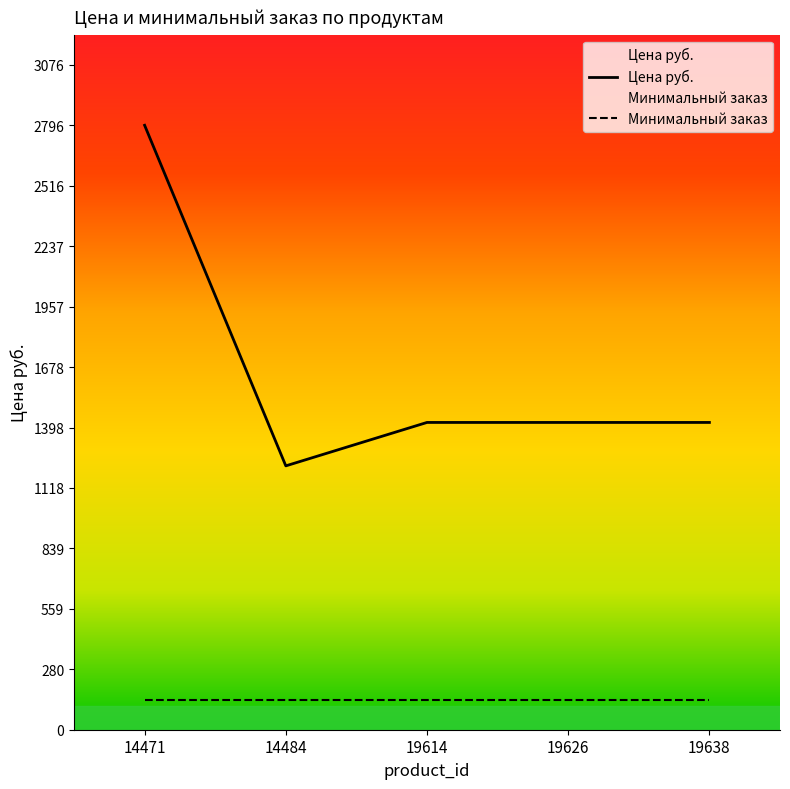

True or false: the data shows 1421.4 at 19626.

True